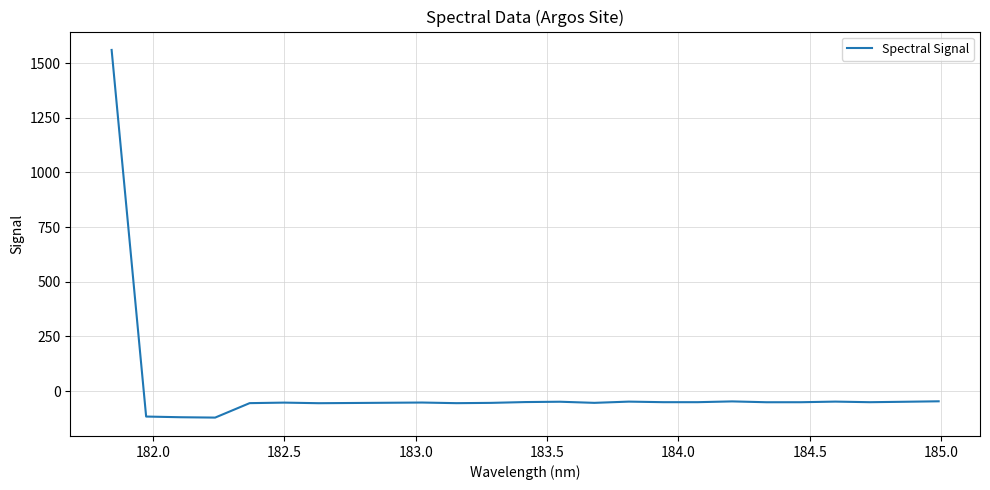

What is the greatest value displayed?

1560.3